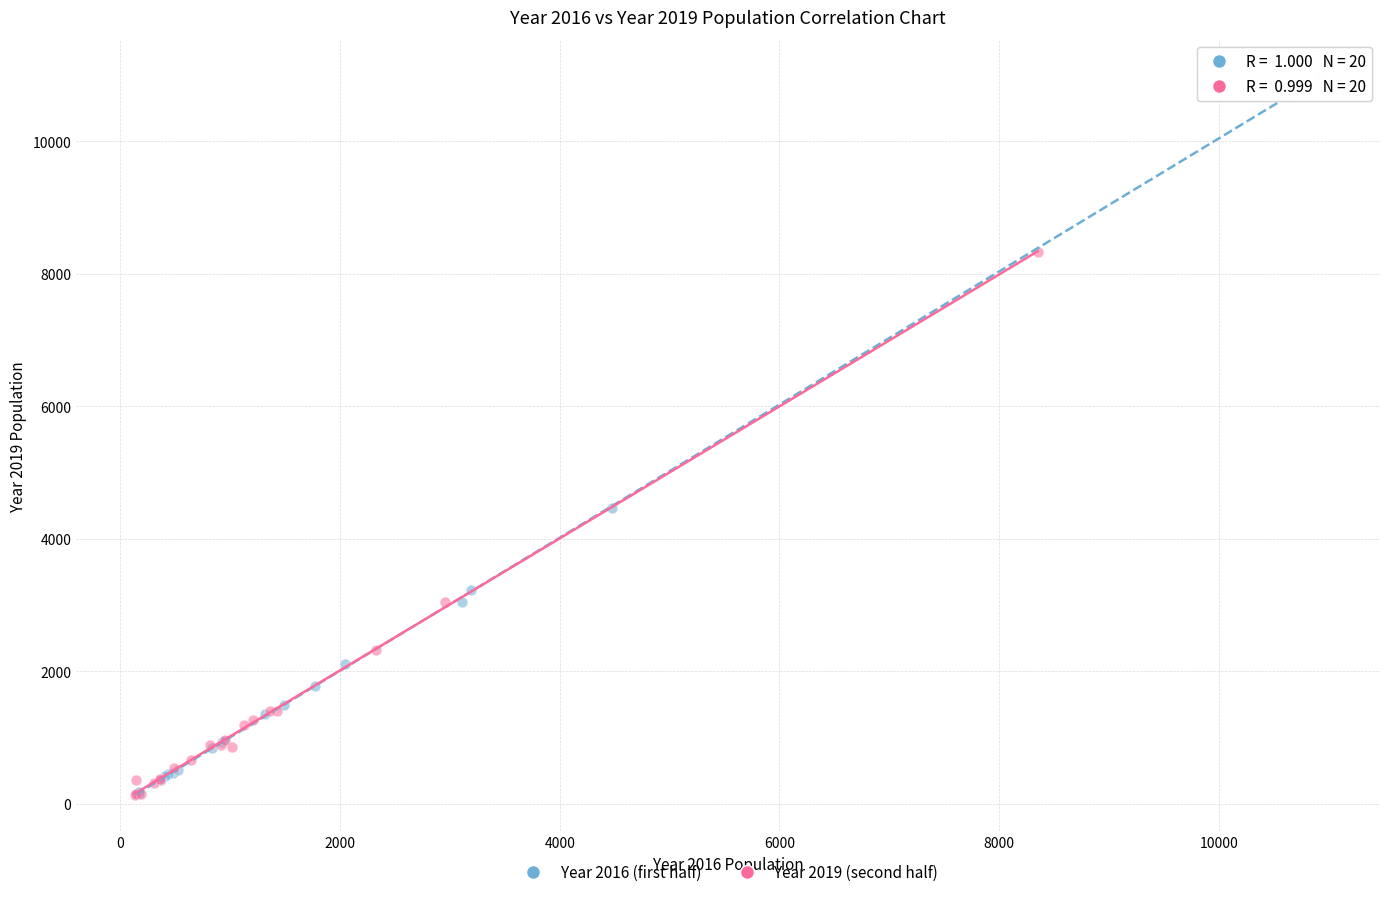

Which series has the largest Y range (max minus min)?

Year 2016 (first half)